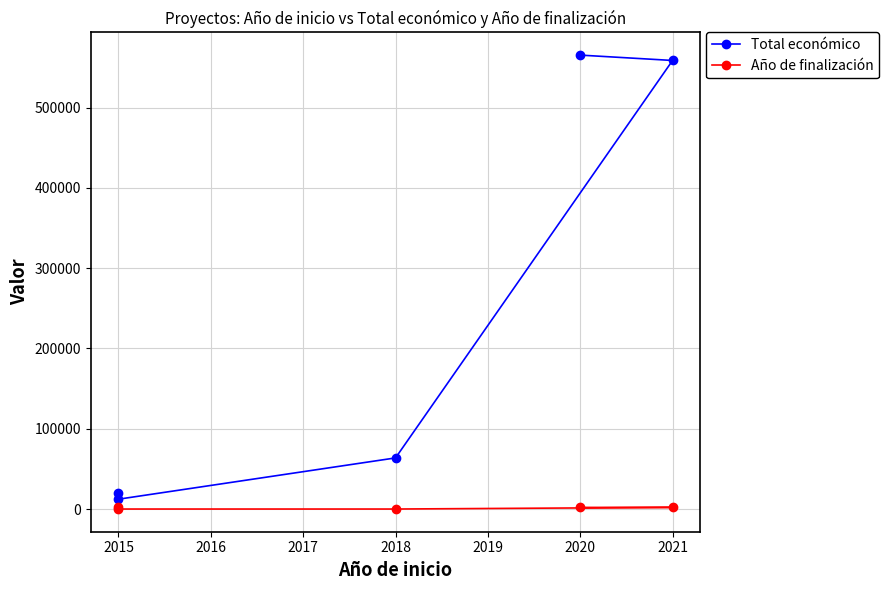

What is the difference between the second highest and minimum values in the Año de finalización series?

2023